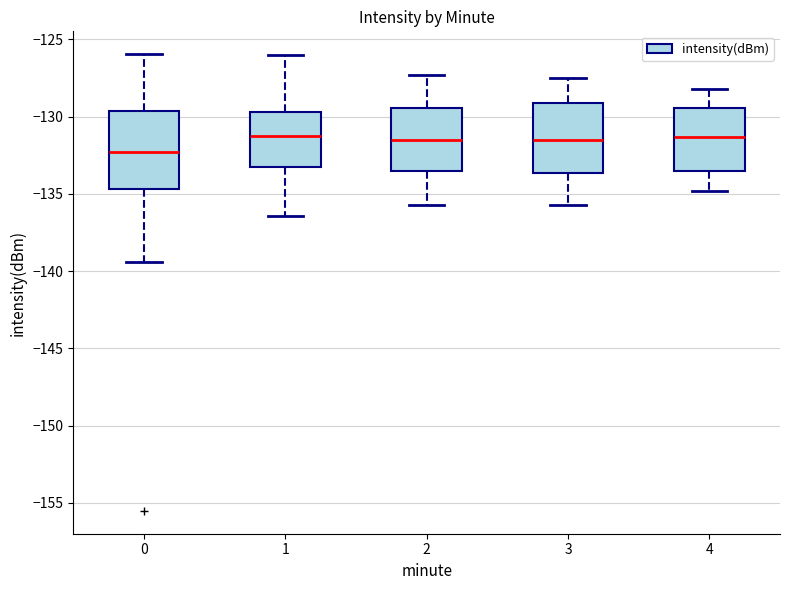

Where does the median line of the box at x = 4 sit on the y-axis? The values are not printed on the chart, so give them approximately, as read against the axis.

-131.5